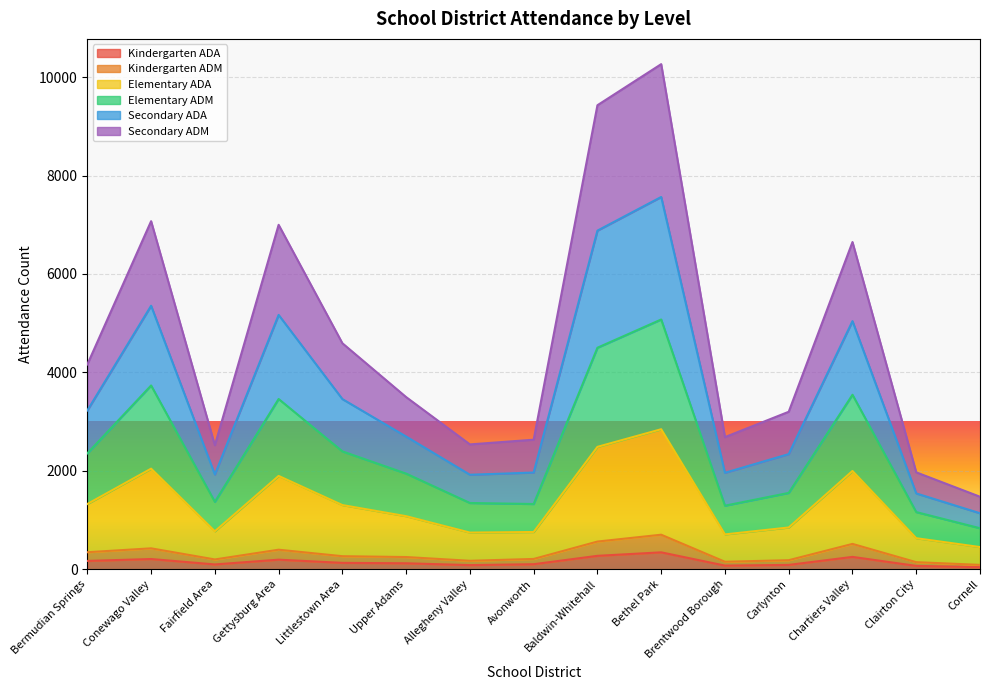

True or false: Elementary ADM and Kindergarten ADA cross at least once.

False